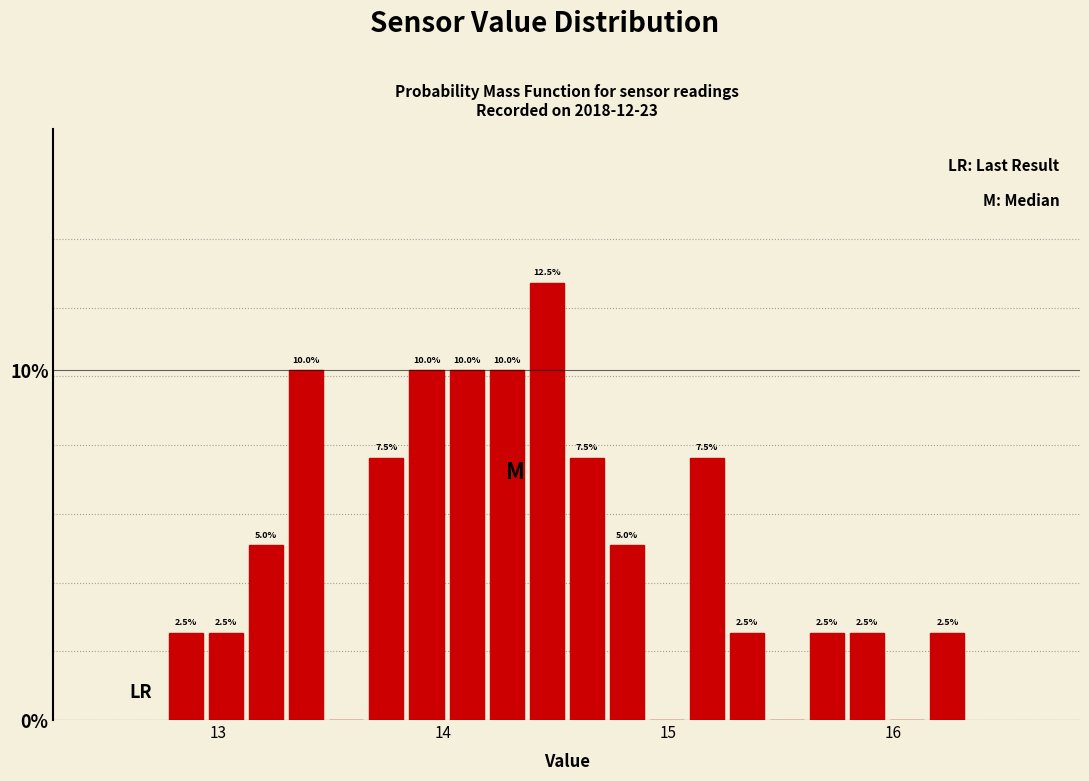

Around what value on the x-axis is the tallest bar? Give the approximate position of its centre, as read against the axis.

14.5